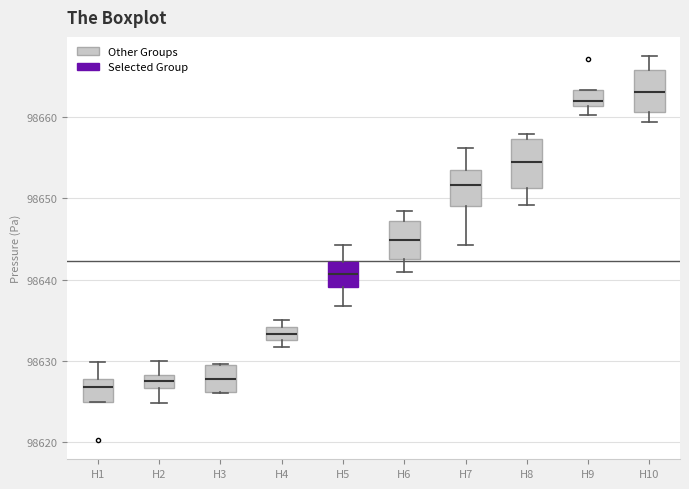

Which box is the tallest, from its lower edge to its upper edge?

H8